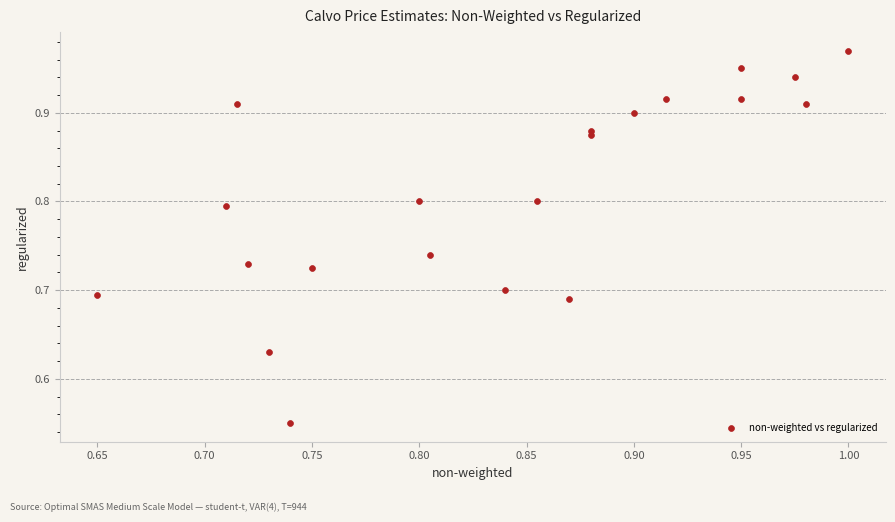

What is the range of Y values (max minus min)?

0.4